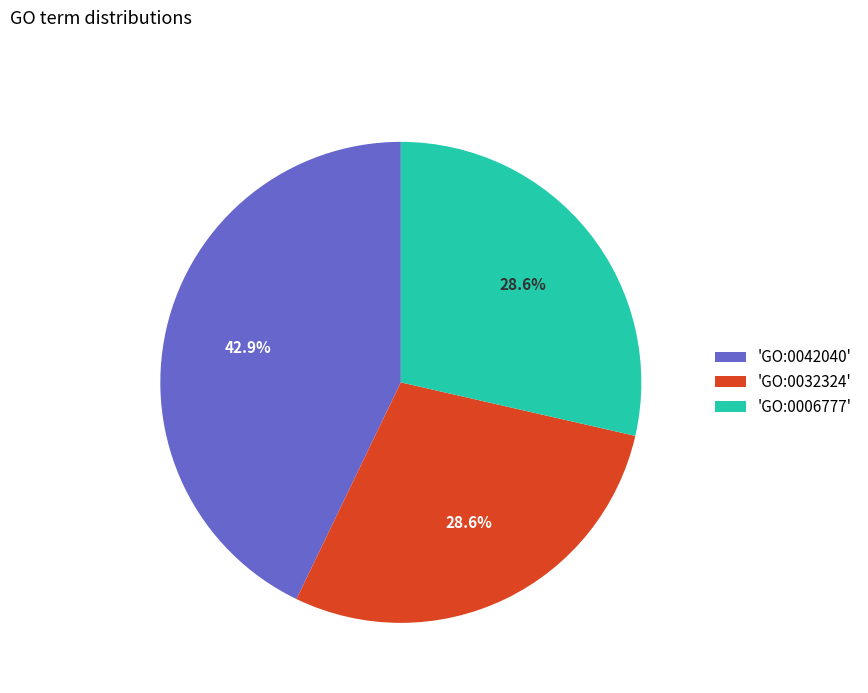

Which category has the biggest portion of the pie?

'GO:0042040'